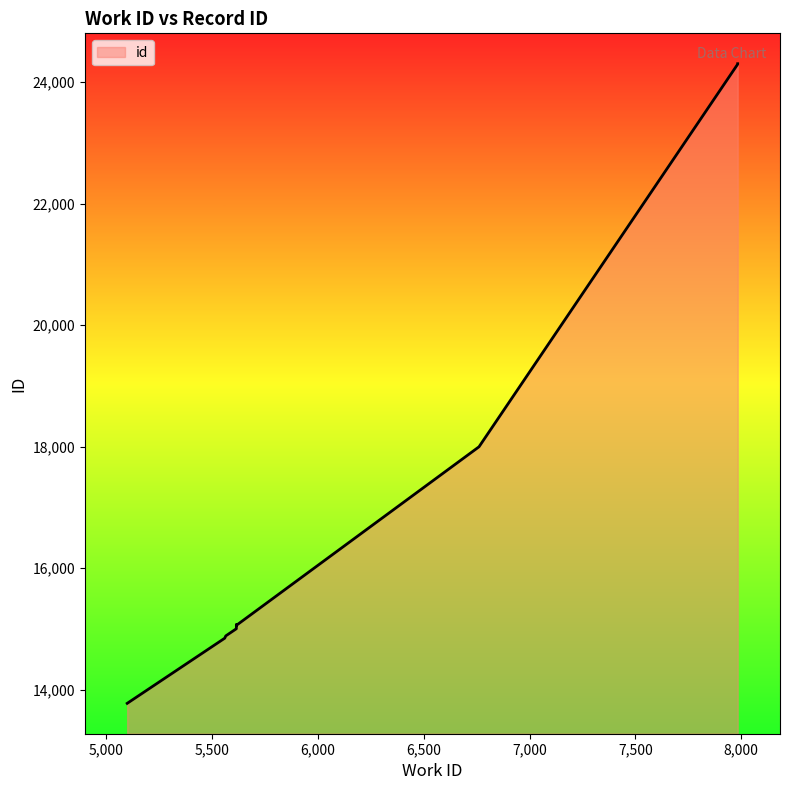

What is the ratio of the value at 5614 to the value at 7984?

0.6